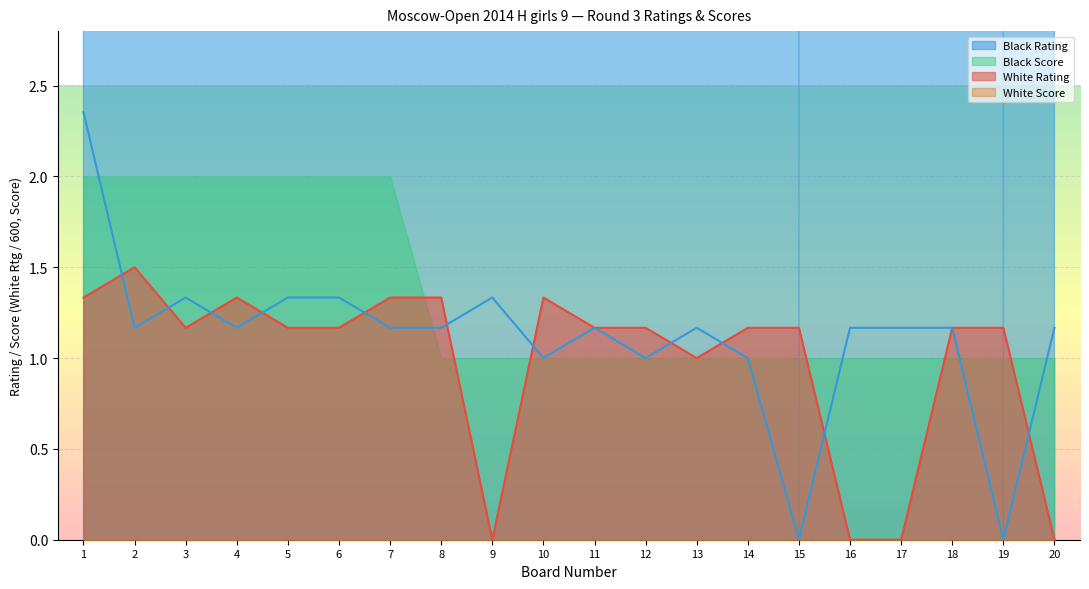

Is the value of White Rating at 20 greater than the value of Black Rating at 14?

No